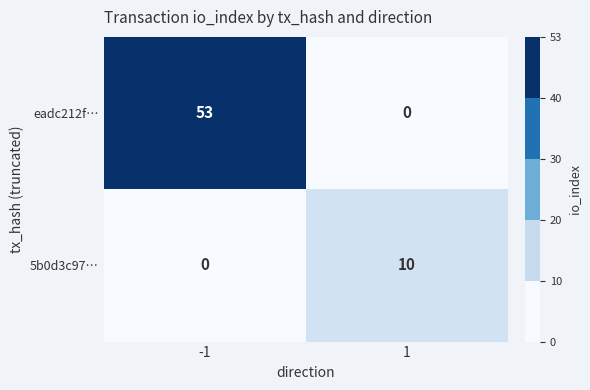

List the series in order of their overall mean, highest first.

eadc212f…, 5b0d3c97…